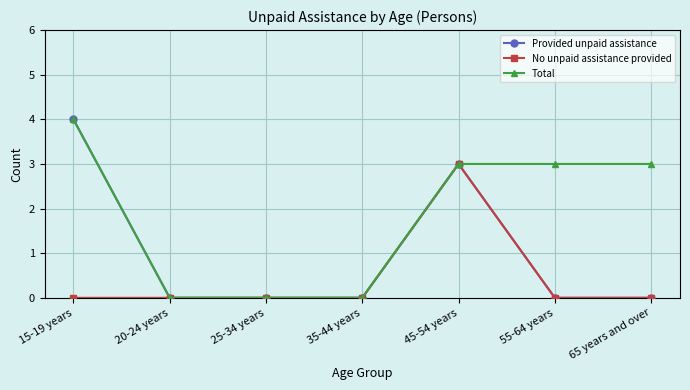

Reading right to left, extract all data points from this chart.

Provided unpaid assistance: 65 years and over=0	55-64 years=0	45-54 years=3	35-44 years=0	25-34 years=0	20-24 years=0	15-19 years=4
No unpaid assistance provided: 65 years and over=0	55-64 years=0	45-54 years=3	35-44 years=0	25-34 years=0	20-24 years=0	15-19 years=0
Total: 65 years and over=3	55-64 years=3	45-54 years=3	35-44 years=0	25-34 years=0	20-24 years=0	15-19 years=4